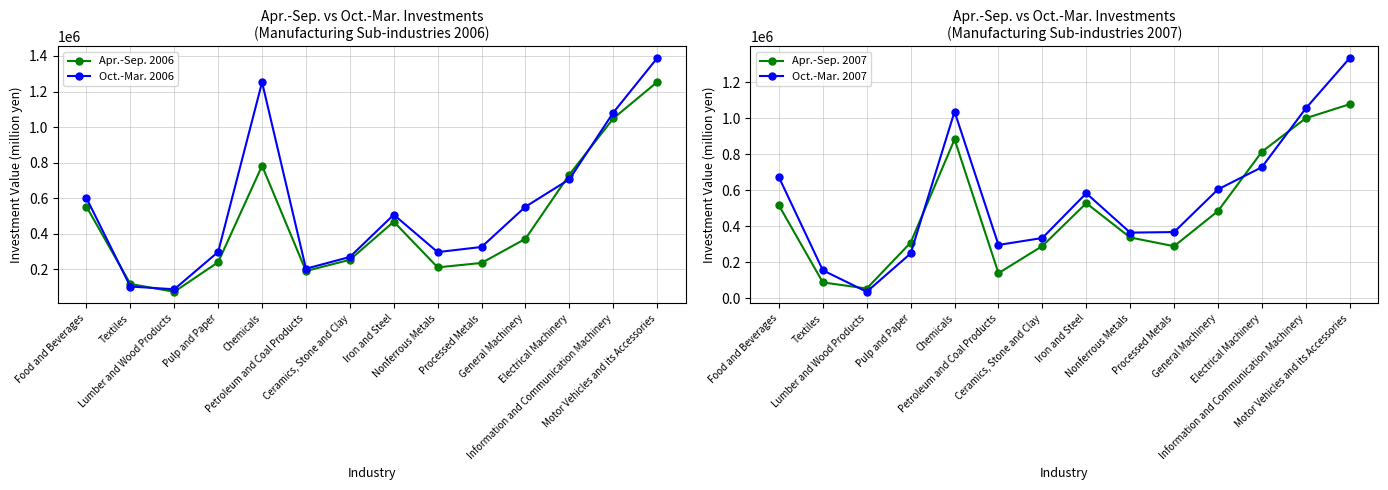

True or false: Apr.-Sep. 2007 and Oct.-Mar. 2006 intersect in this chart.

True